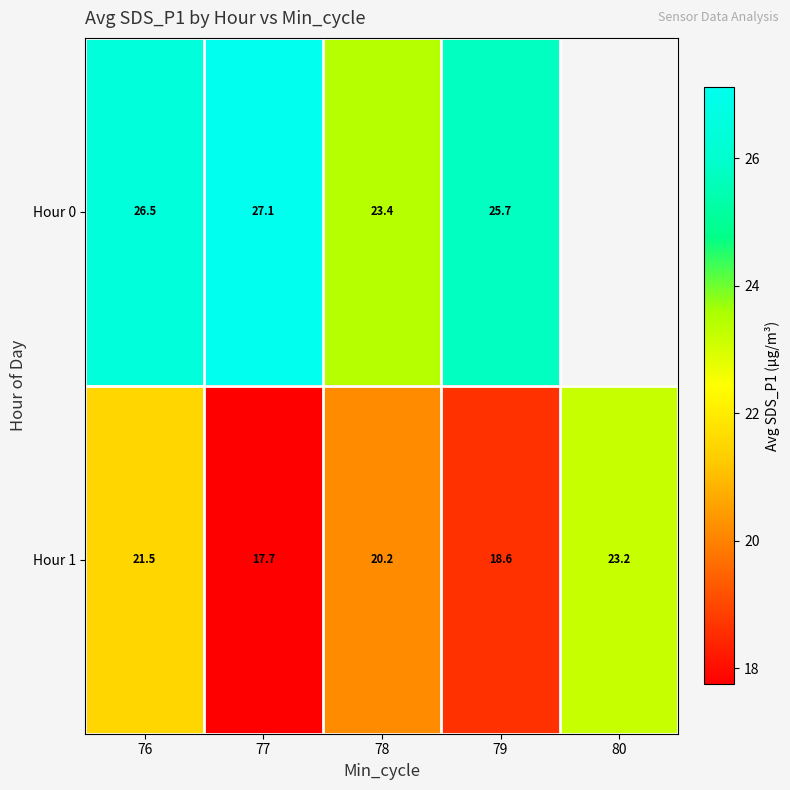

Which label corresponds to the smallest value in the chart?

77